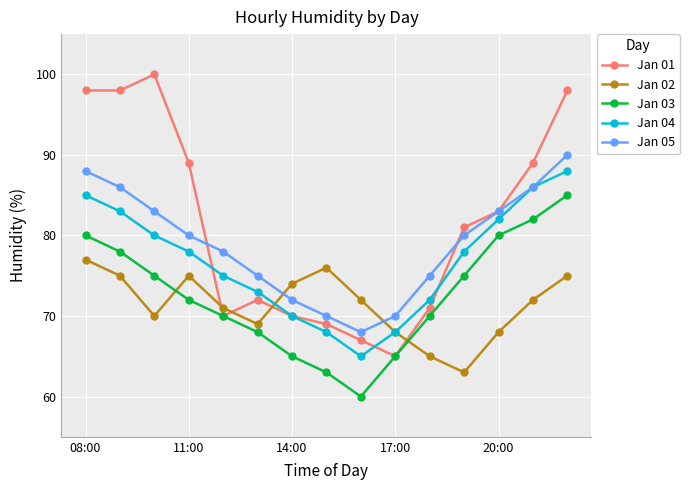

What is the value of the Jan 02 point at the 4th from the left?

75